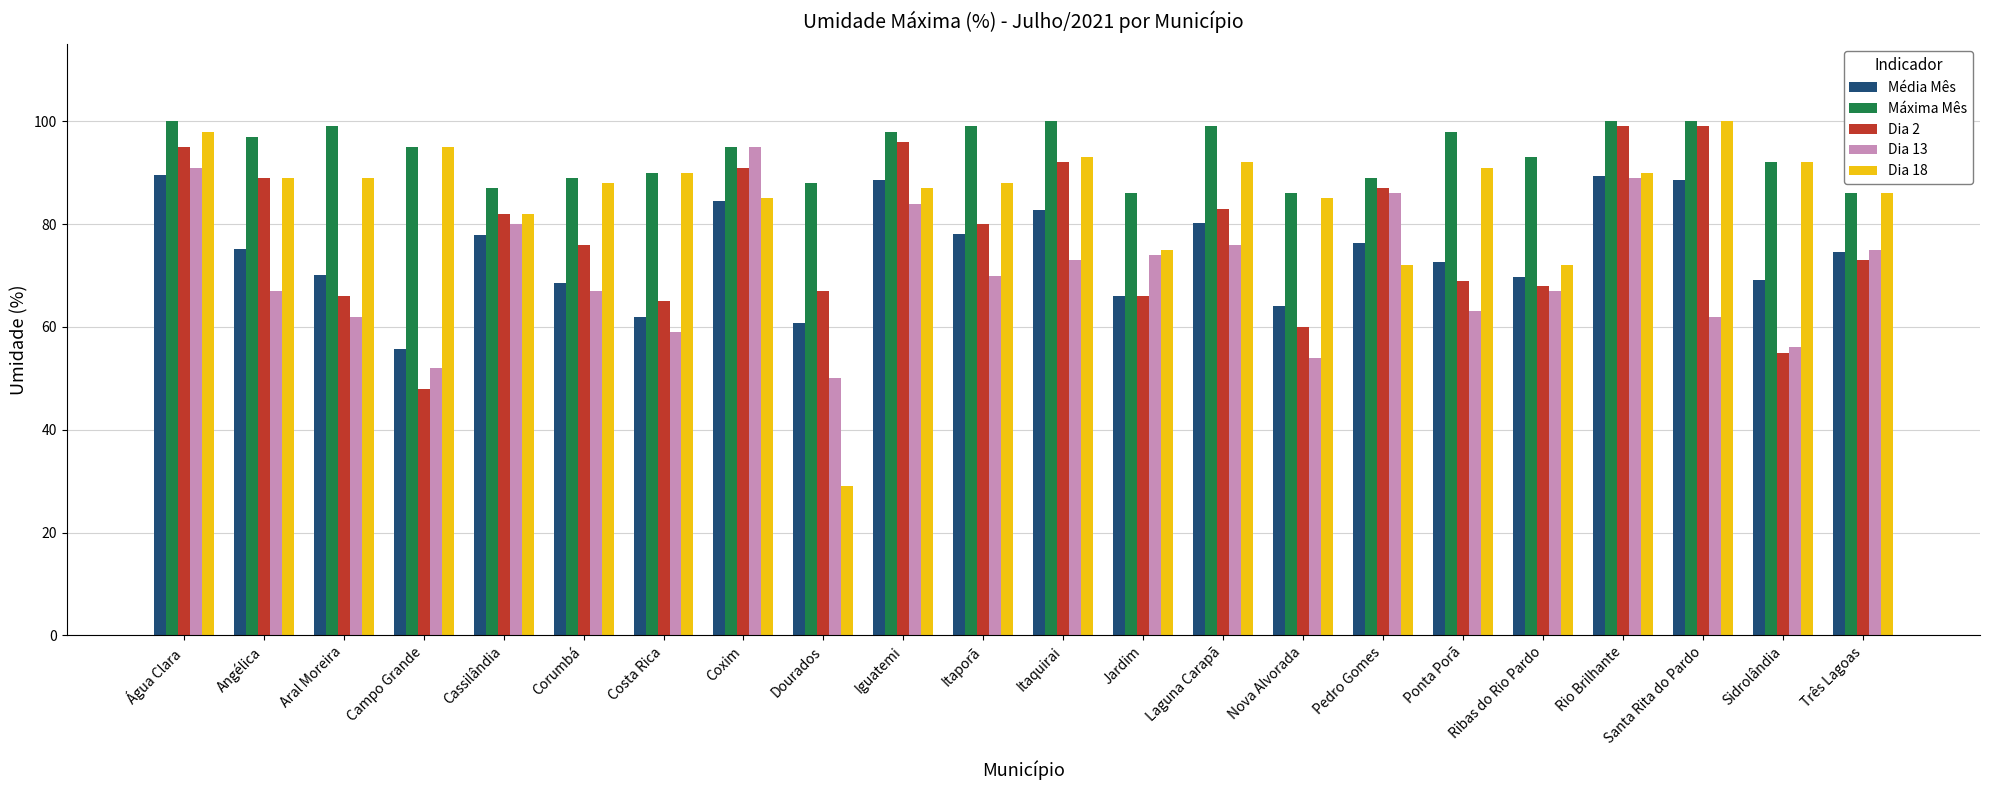

How many bars are there in total?

110